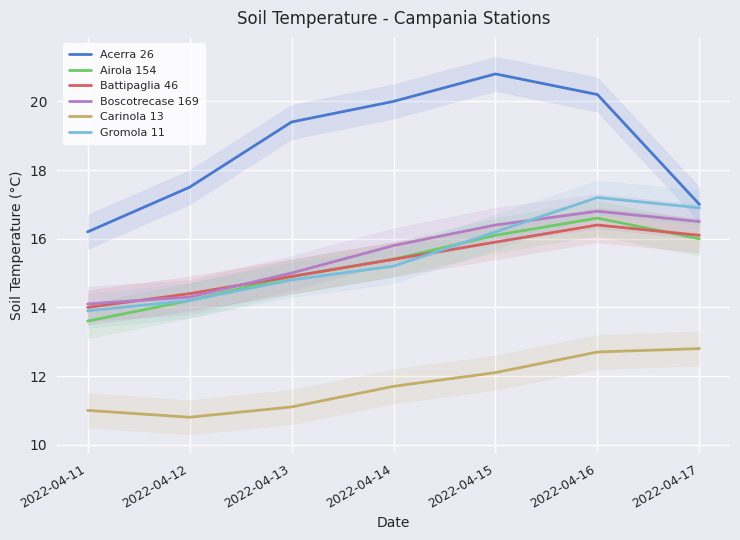

Rank the series at 2022-04-11 from lowest to highest value.

Carinola 13, Airola 154, Gromola 11, Battipaglia 46, Boscotrecase 169, Acerra 26